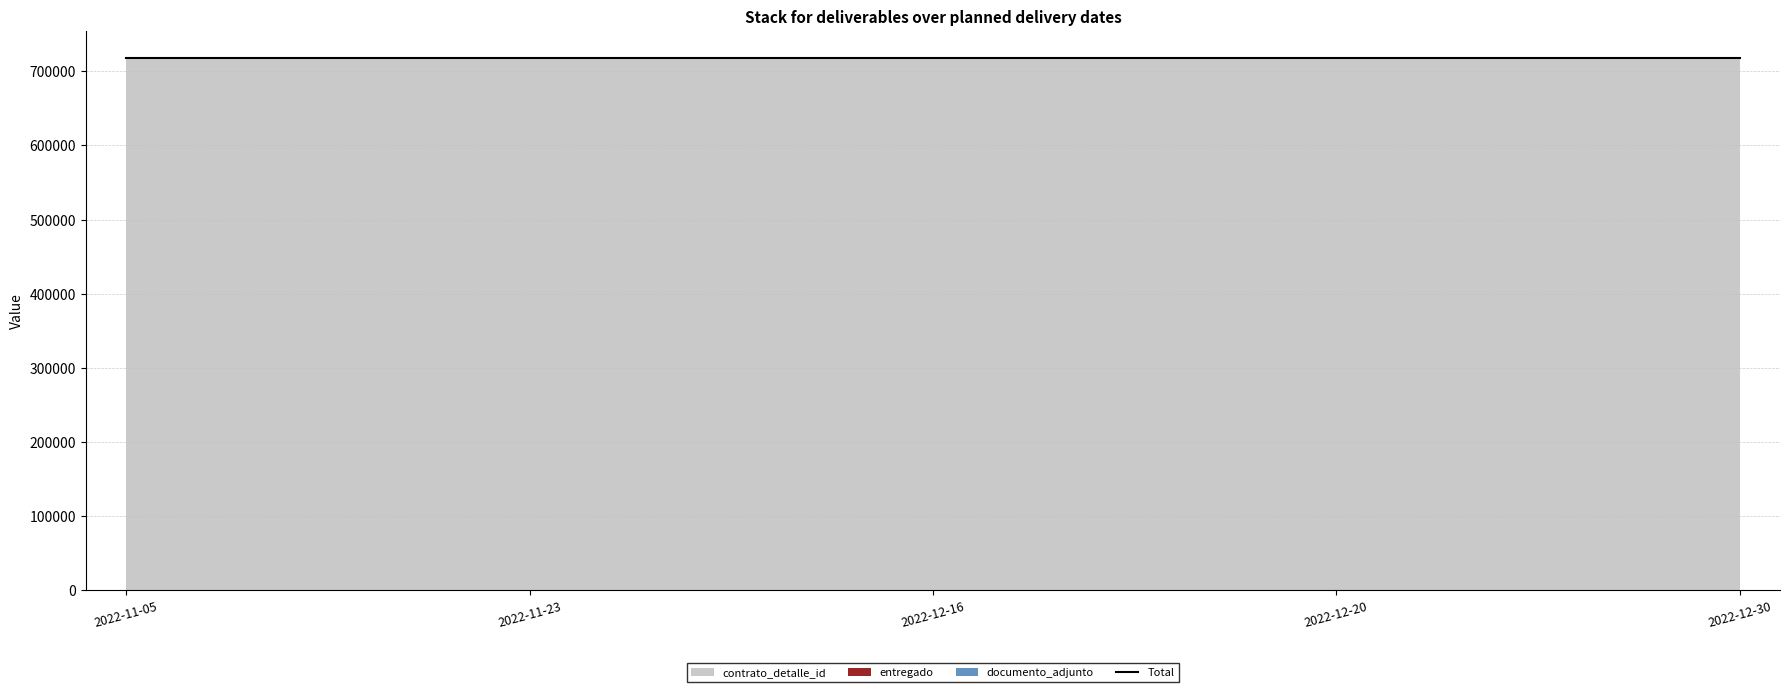

What is the total value across all series at 2022-12-30?

718628